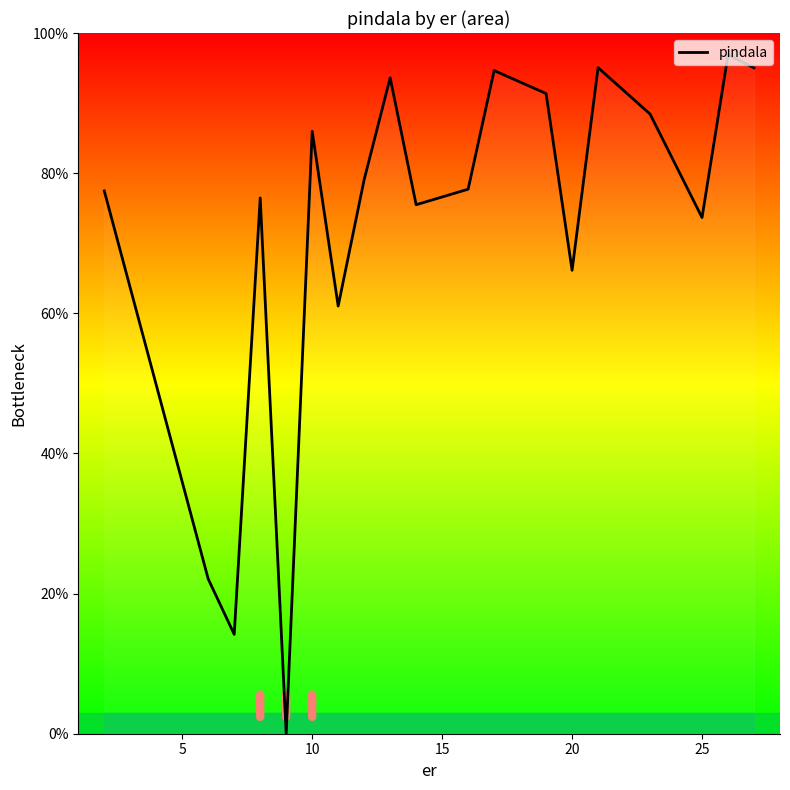

How many values are below 77?

8